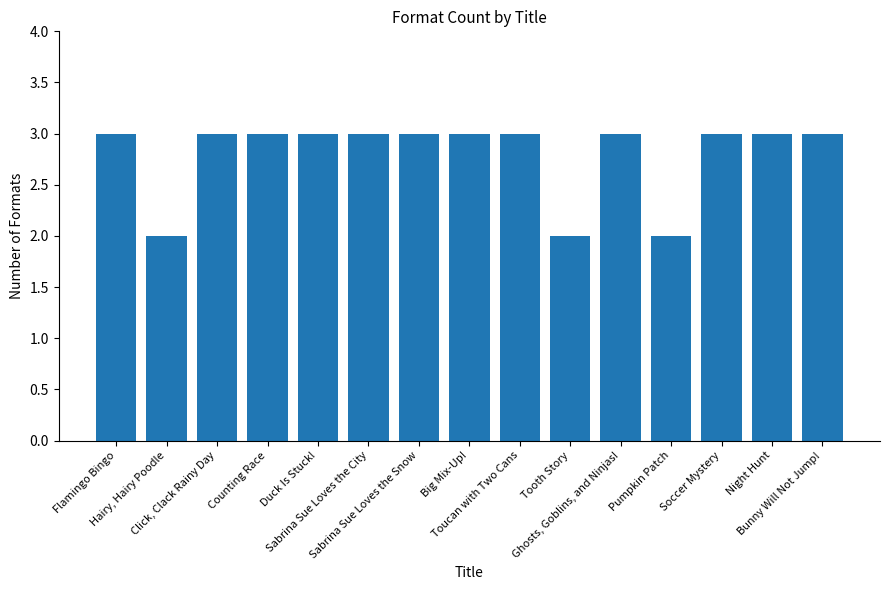

How many distinct data groups are displayed?

1